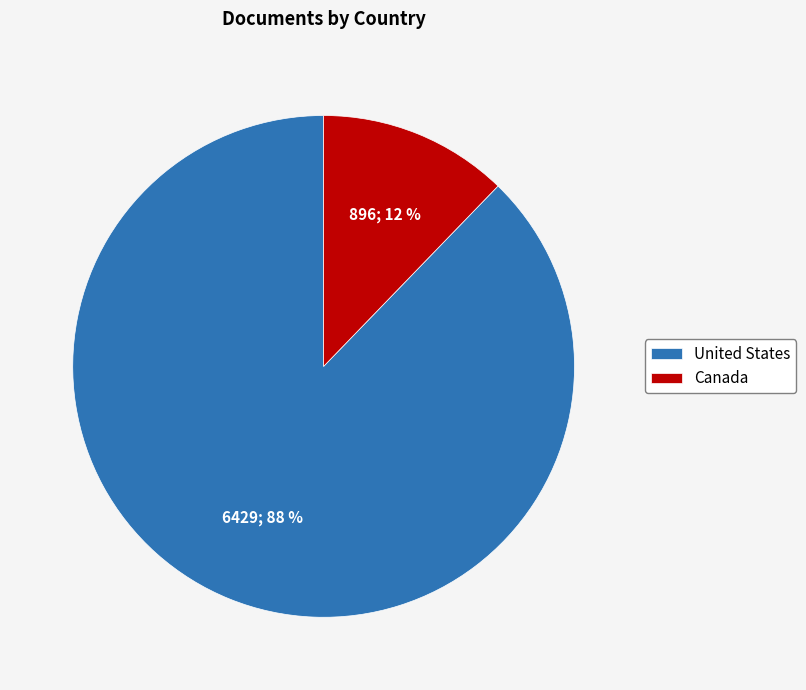

Count the number of slices in the pie.

2